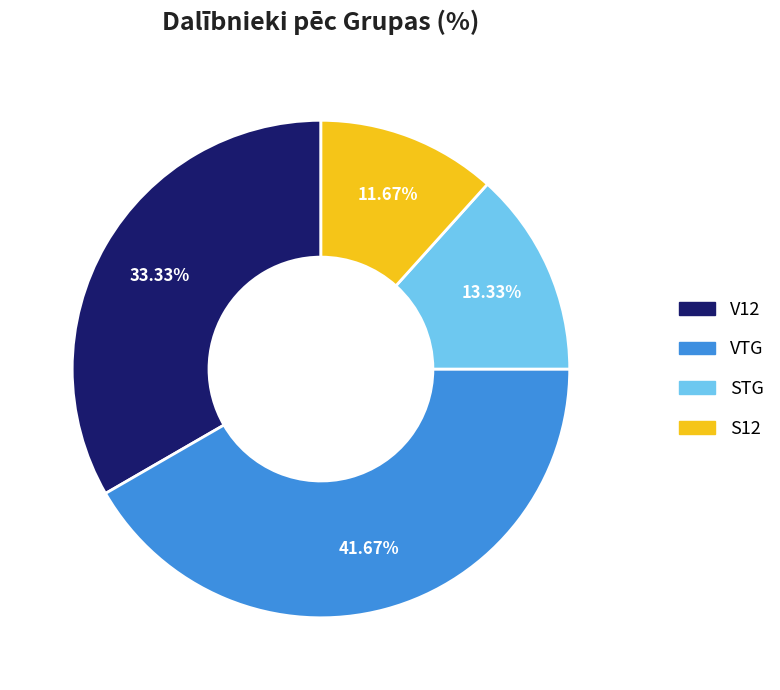

To the nearest percent, what percentage of the pie is V12?

33%